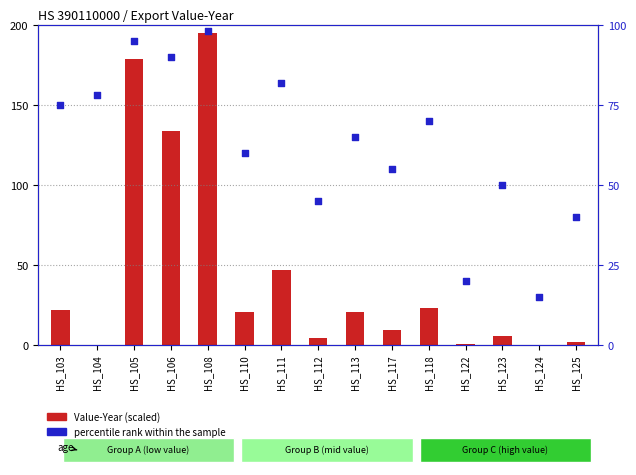

At how many categories does at least one series exceed 34?

13